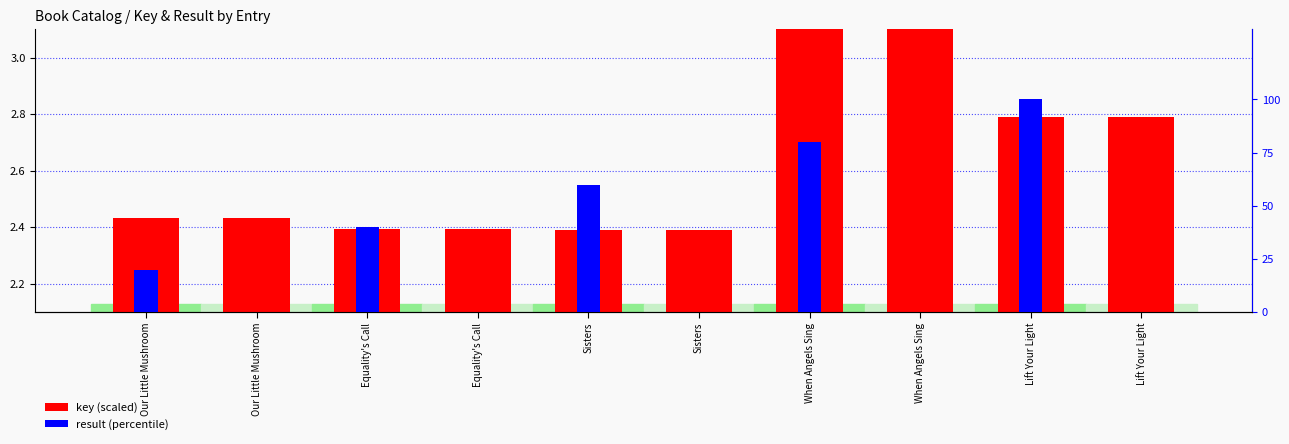

Reading right to left, what are all the values shown in this chart?

key (scaled): Lift Your Light=2.8	Lift Your Light=2.8	When Angels Sing=5.0	When Angels Sing=5.0	Sisters=2.4	Sisters=2.4	Equality's Call=2.4	Equality's Call=2.4	Our Little Mushroom=2.4	Our Little Mushroom=2.4
result (percentile): Lift Your Light=0.0	Lift Your Light=100.0	When Angels Sing=0.0	When Angels Sing=80.0	Sisters=0.0	Sisters=60.0	Equality's Call=0.0	Equality's Call=40.0	Our Little Mushroom=0.0	Our Little Mushroom=20.0